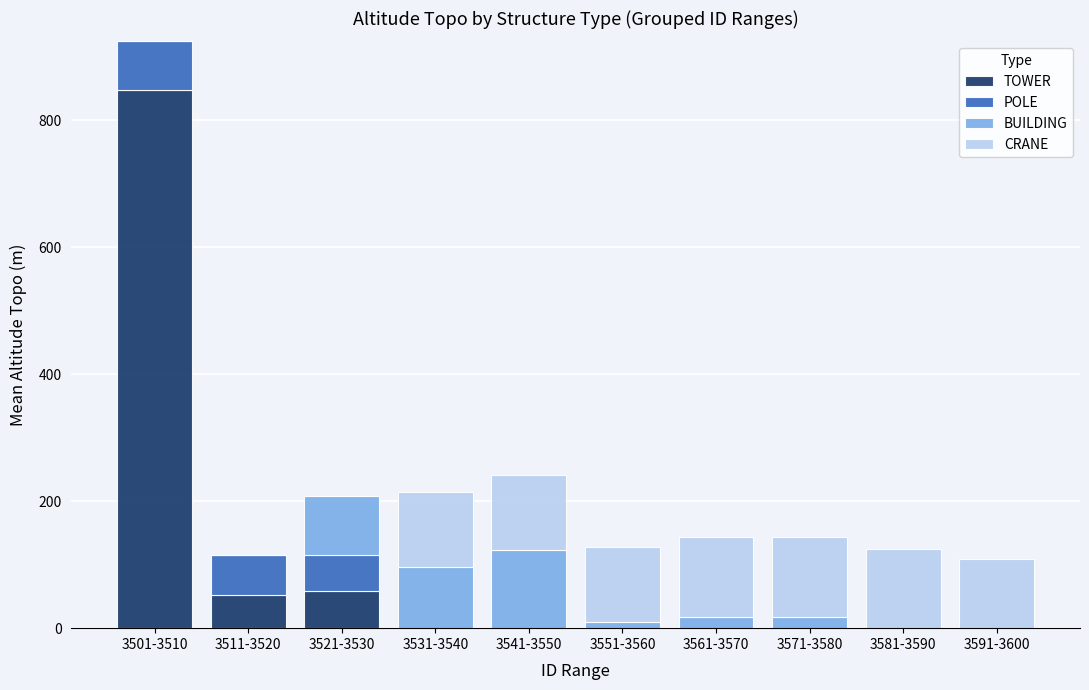

What is the total value across all series at 3541-3550?

240.8